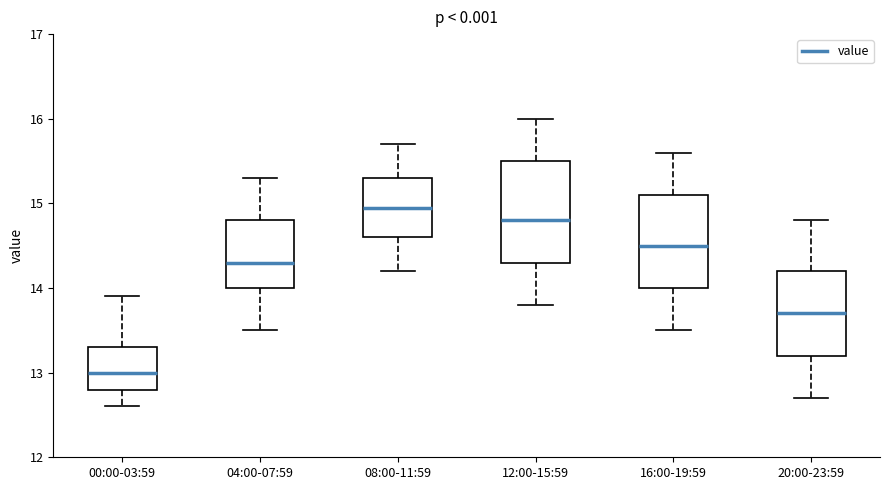

Which box has the lowest median line?

00:00-03:59